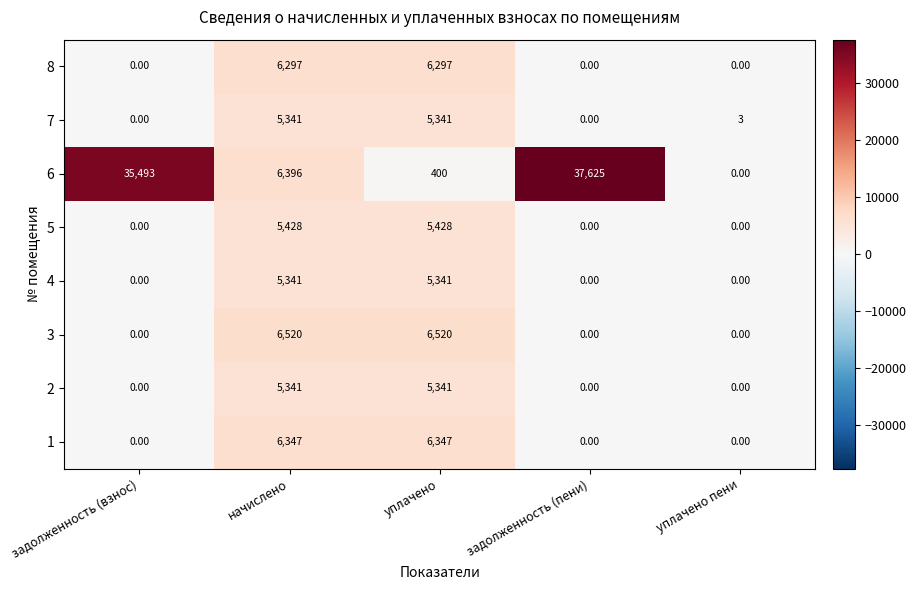

What is the difference between the maximum and minimum values in the 3 series?

6520